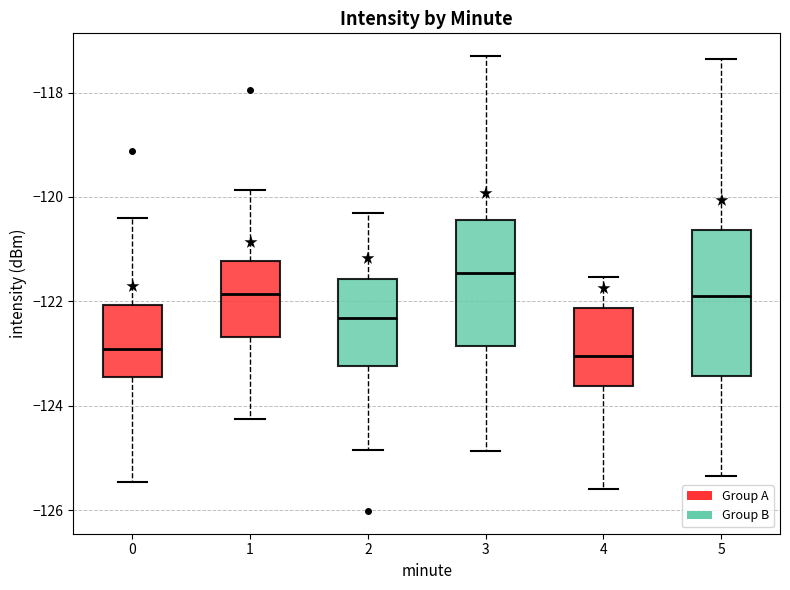

Reading left to right, read every box against the y-axis: the position of its median line, the range the box covers, and the ends of its whiskers. The values are not printed on the chart, so give them approximately, as read against the axis.

0: median -123.0, box -123.4 to -122.0, whiskers -125.4 to -120.4
1: median -121.8, box -122.6 to -121.2, whiskers -124.2 to -119.8
2: median -122.4, box -123.2 to -121.6, whiskers -124.8 to -120.2
3: median -121.4, box -122.8 to -120.4, whiskers -124.8 to -117.4
4: median -123.0, box -123.6 to -122.2, whiskers -125.6 to -121.6
5: median -121.8, box -123.4 to -120.6, whiskers -125.4 to -117.4